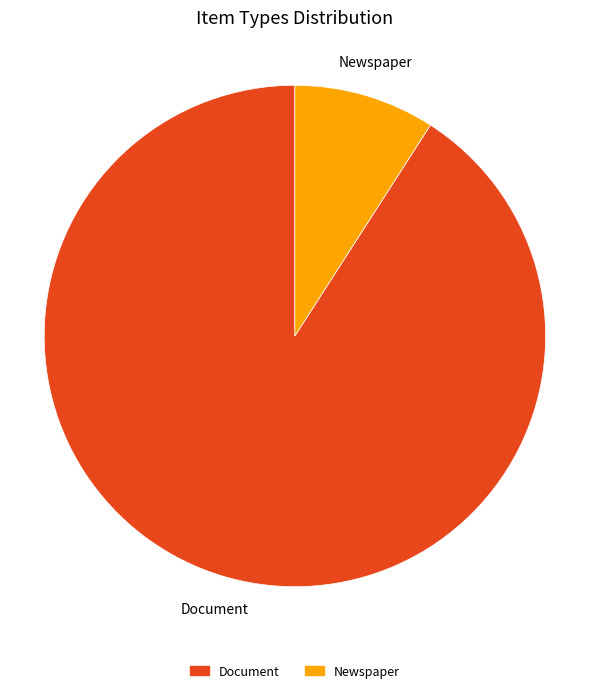

Does any single category account for the majority?

Yes